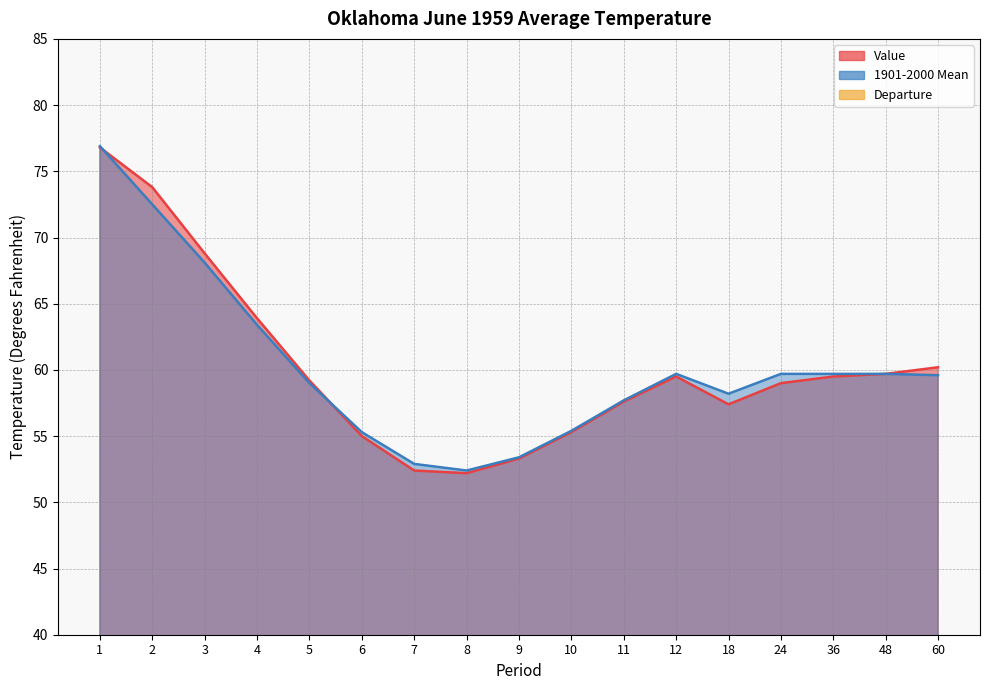

How many values in Departure are below zero?

11